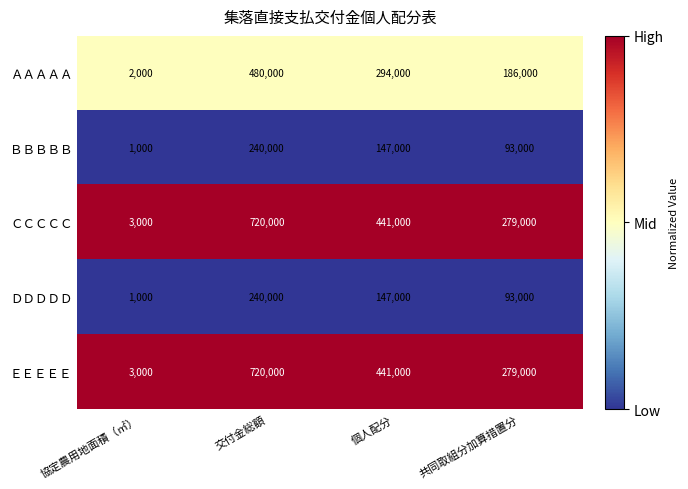

Reading right to left, what are all the values shown in this chart?

ＡＡＡＡＡ: 186000	294000	480000	2000
ＢＢＢＢＢ: 93000	147000	240000	1000
ＣＣＣＣＣ: 279000	441000	720000	3000
ＤＤＤＤＤ: 93000	147000	240000	1000
ＥＥＥＥＥ: 279000	441000	720000	3000